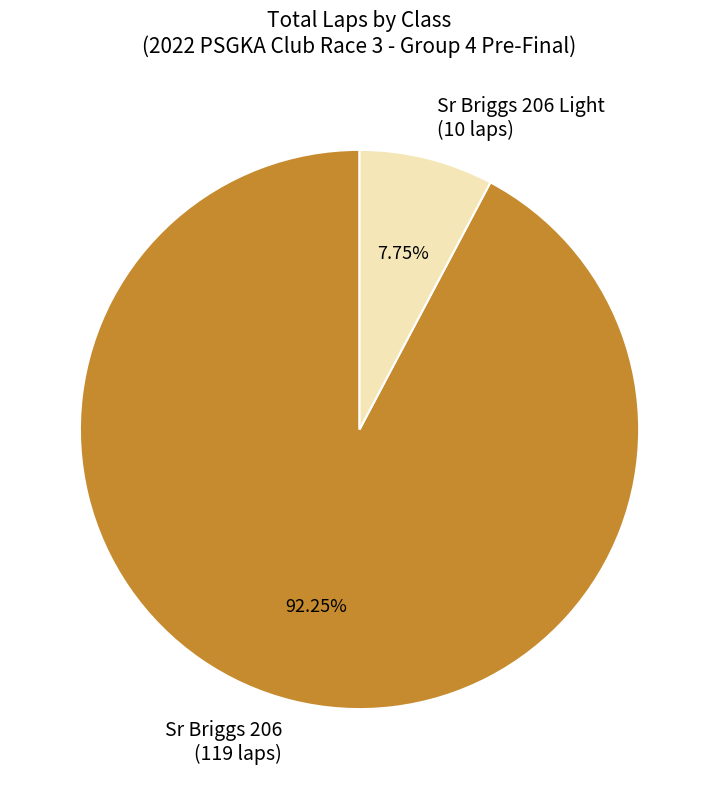

How many segments does this pie chart have?

2